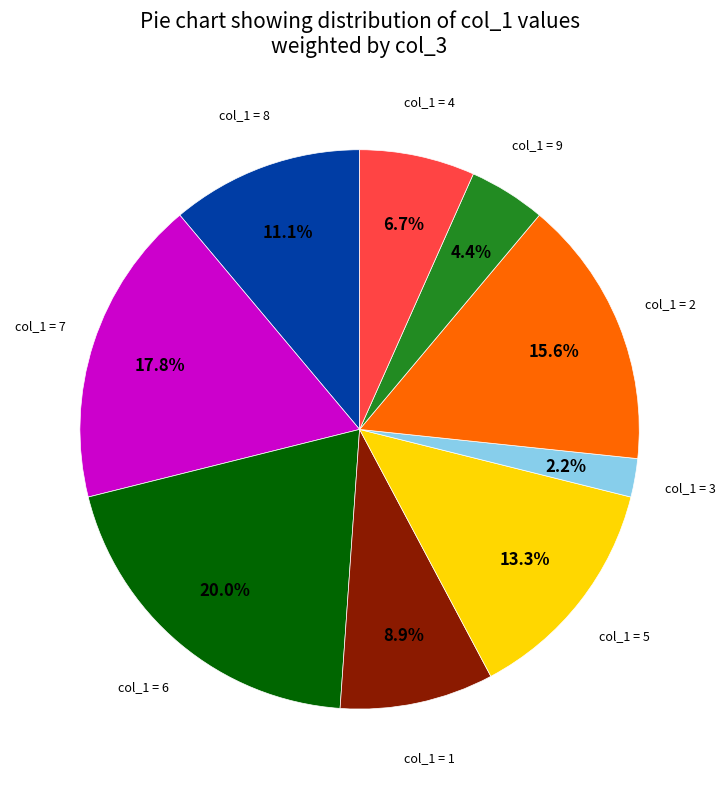

Does any single category account for the majority?

No